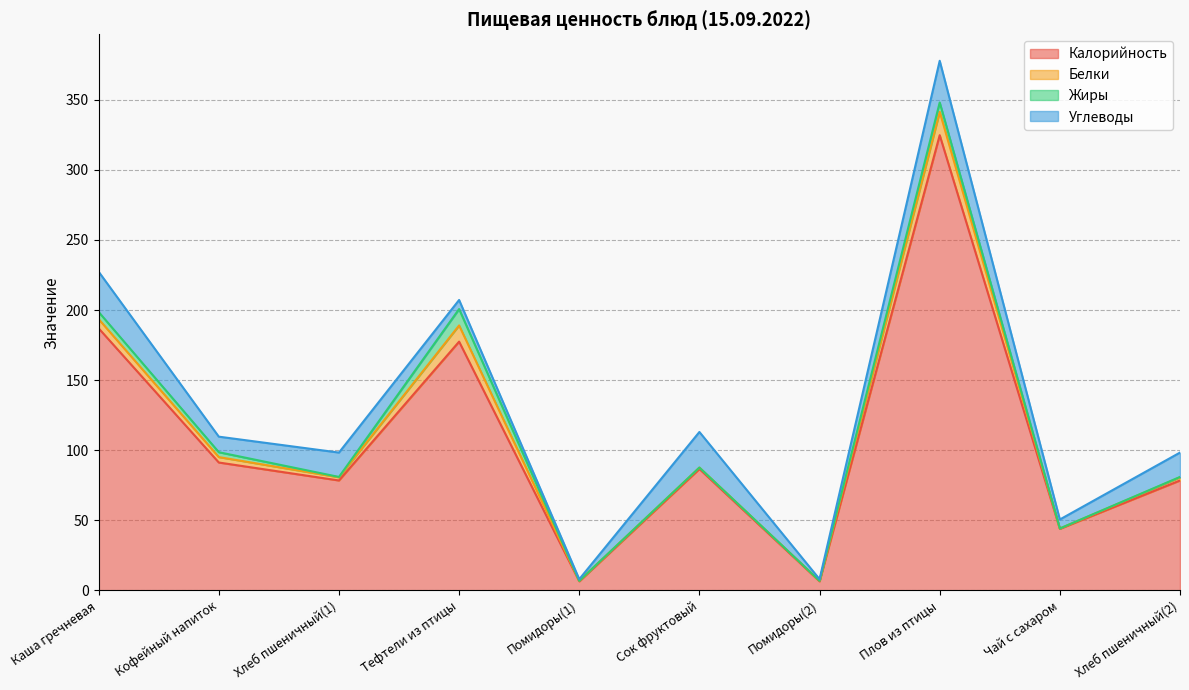

True or false: Калорийность and Углеводы intersect in this chart.

False